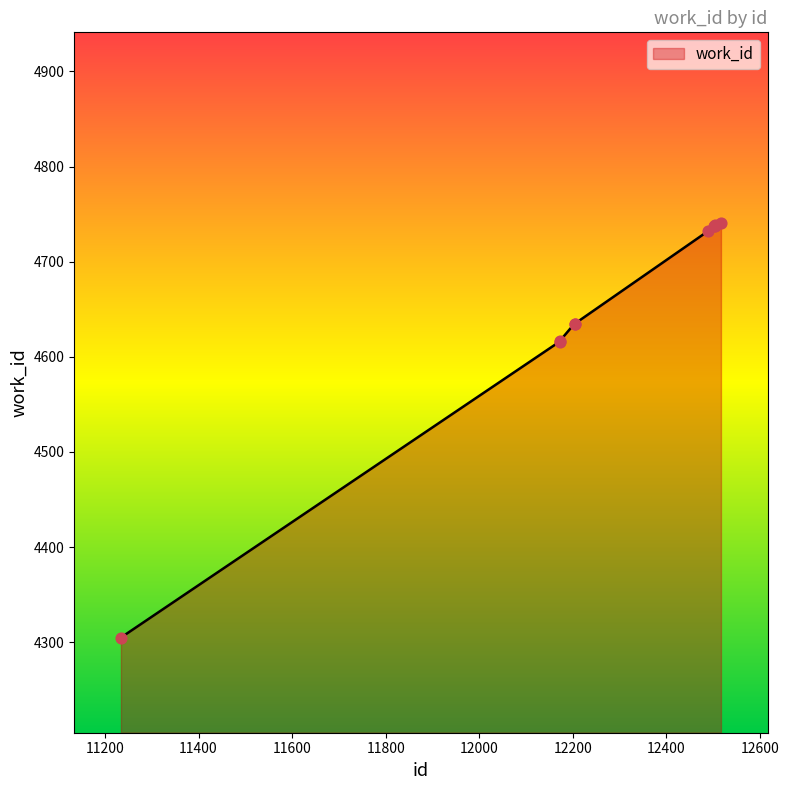

What is the greatest value displayed?

4741